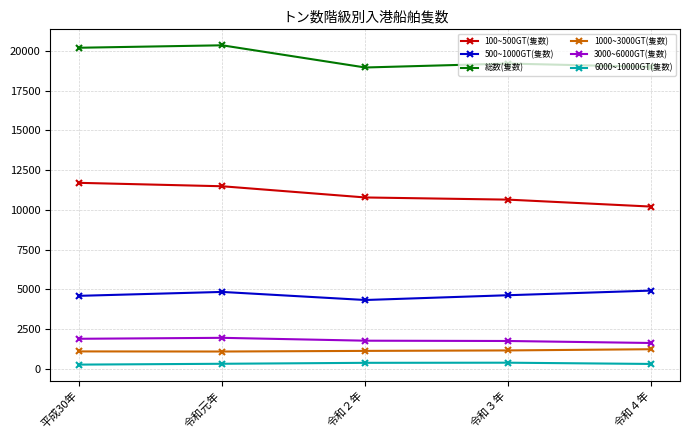

What is the sum of all 3000~6000GT(隻数) values?

9031